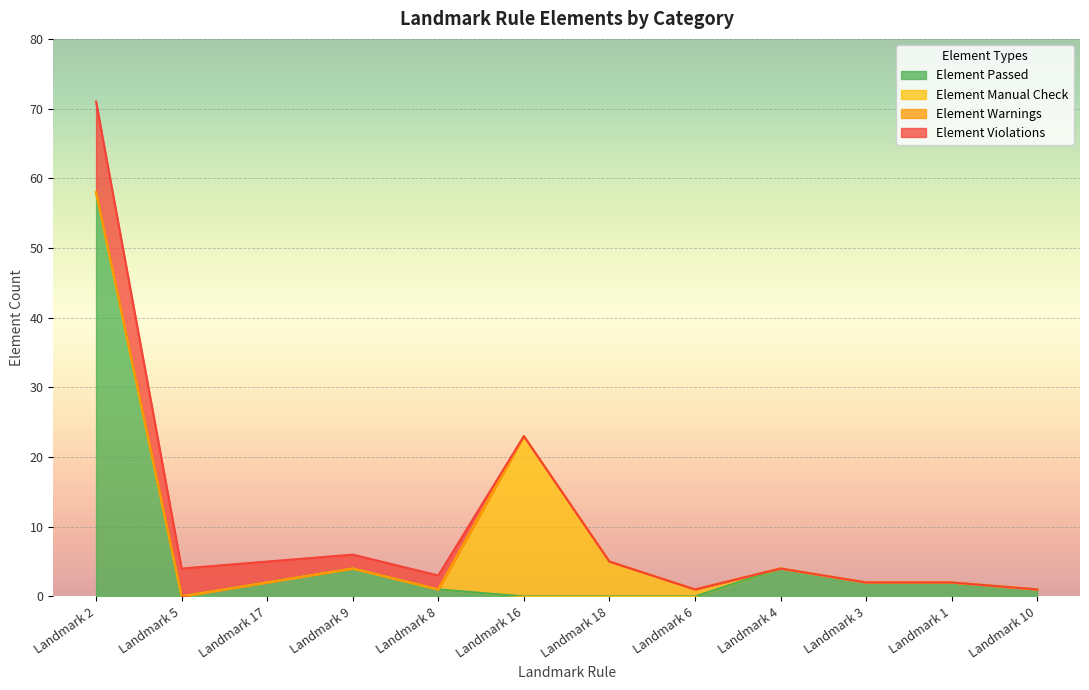

What is the total value across all series at Landmark 2?

71